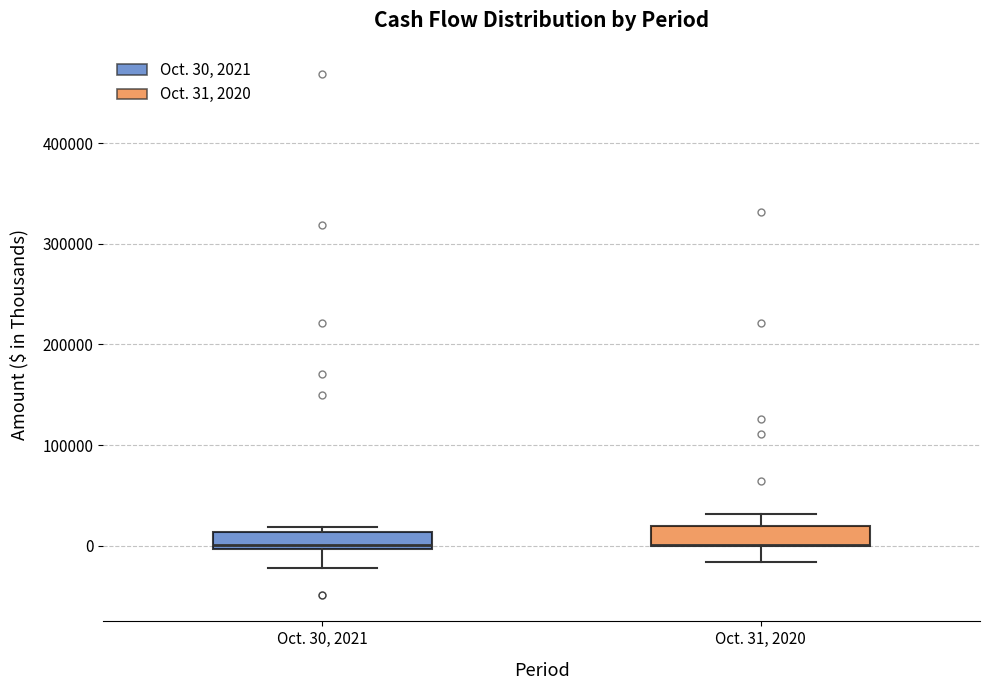

Reading left to right, read every box against the y-axis: the position of its median line, the range the box covers, and the ends of its whiskers. The values are not printed on the chart, so give them approximately, as read against the axis.

Oct. 30, 2021: median 0 (just above the box's lower edge), box 0 to 10000, whiskers -20000 to 20000
Oct. 31, 2020: median 0 (drawn on the box's lower edge), box 0 to 20000, whiskers -20000 to 30000